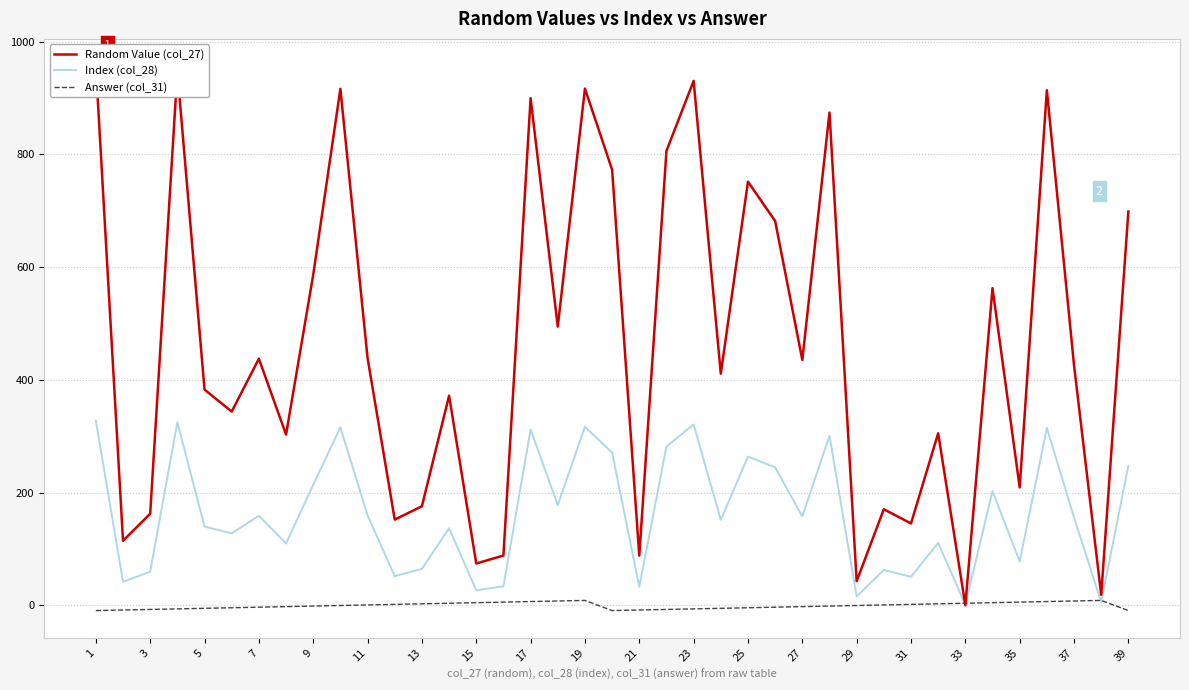

What are all the series names shown in the legend?

Random Value (col_27), Index (col_28), Answer (col_31)